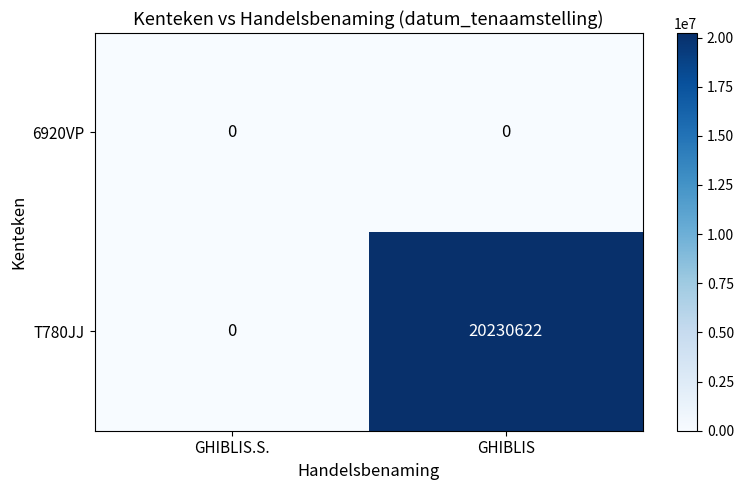

How many series are shown in this chart?

2